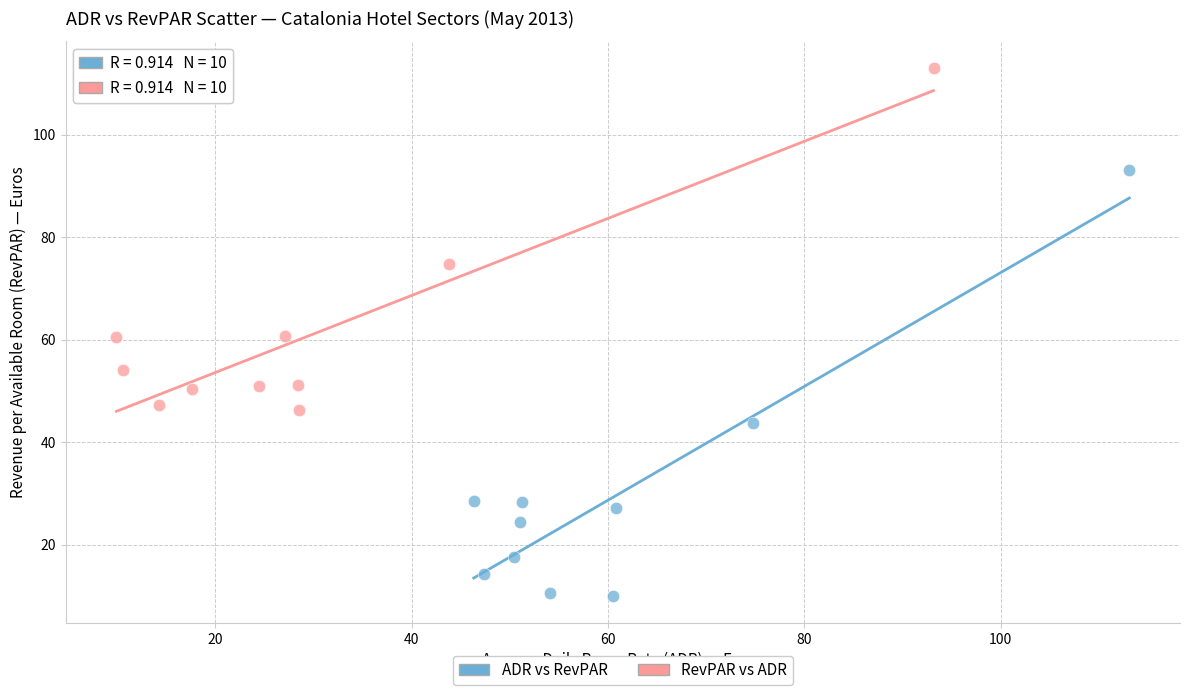

Which series has the widest spread of Y values?

ADR vs RevPAR